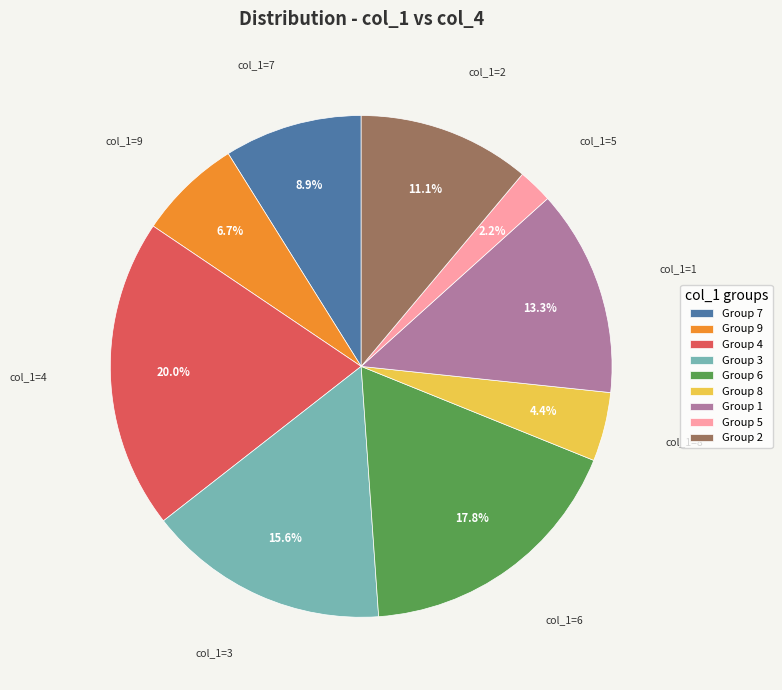

Rank the categories by value from highest to lowest.

col_1=4, col_1=6, col_1=3, col_1=1, col_1=2, col_1=7, col_1=9, col_1=8, col_1=5